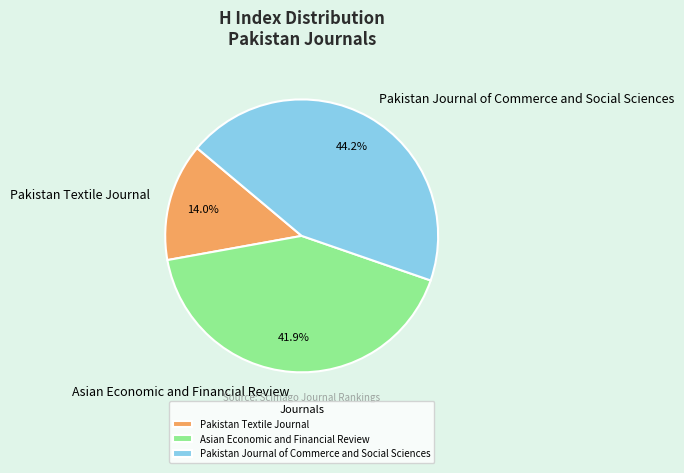

Which category has the smallest portion of the pie?

Pakistan Textile Journal